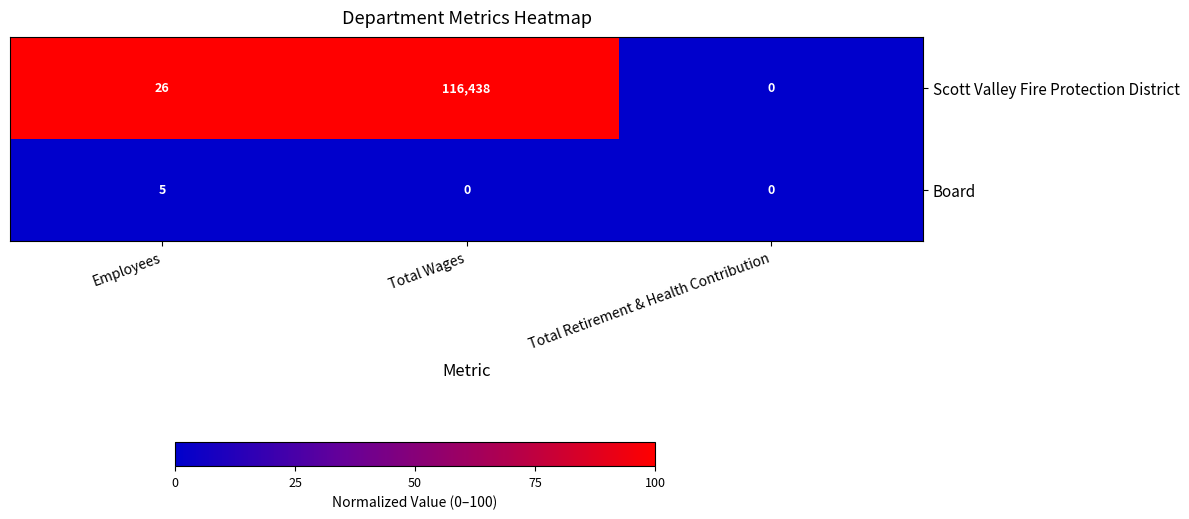

True or false: Board has a value of 5 at Employees.

True